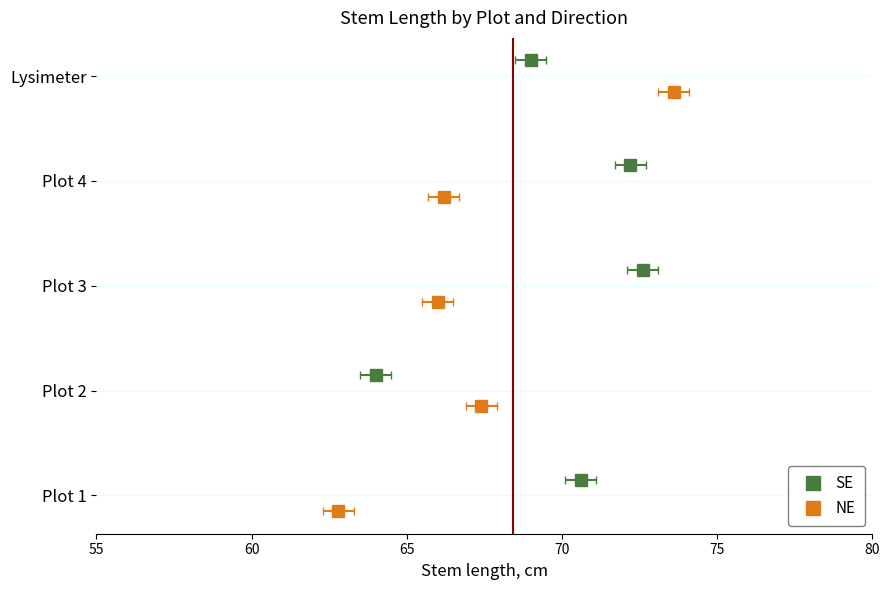

Is it true that NE equals 0.5 at 65?

False